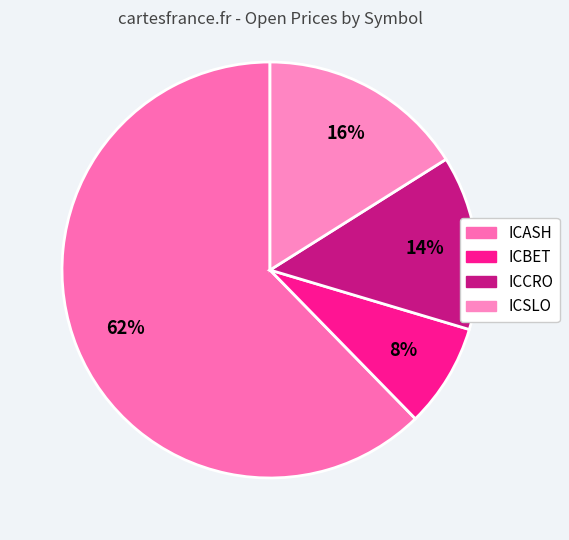

What percentage is the ICASH slice, to the nearest percent?

62%